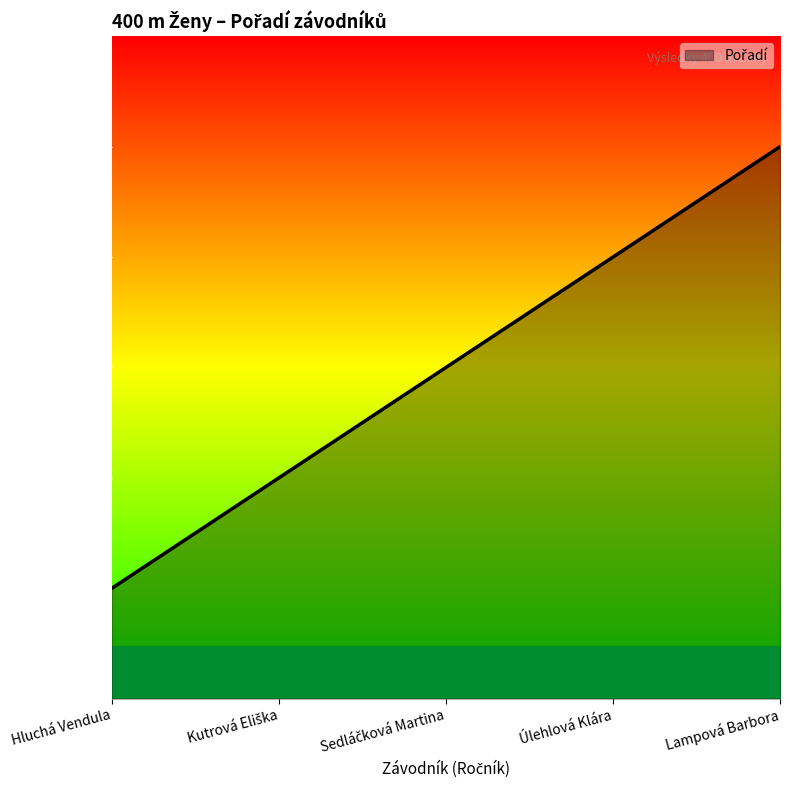

What is the sum of all values?

15